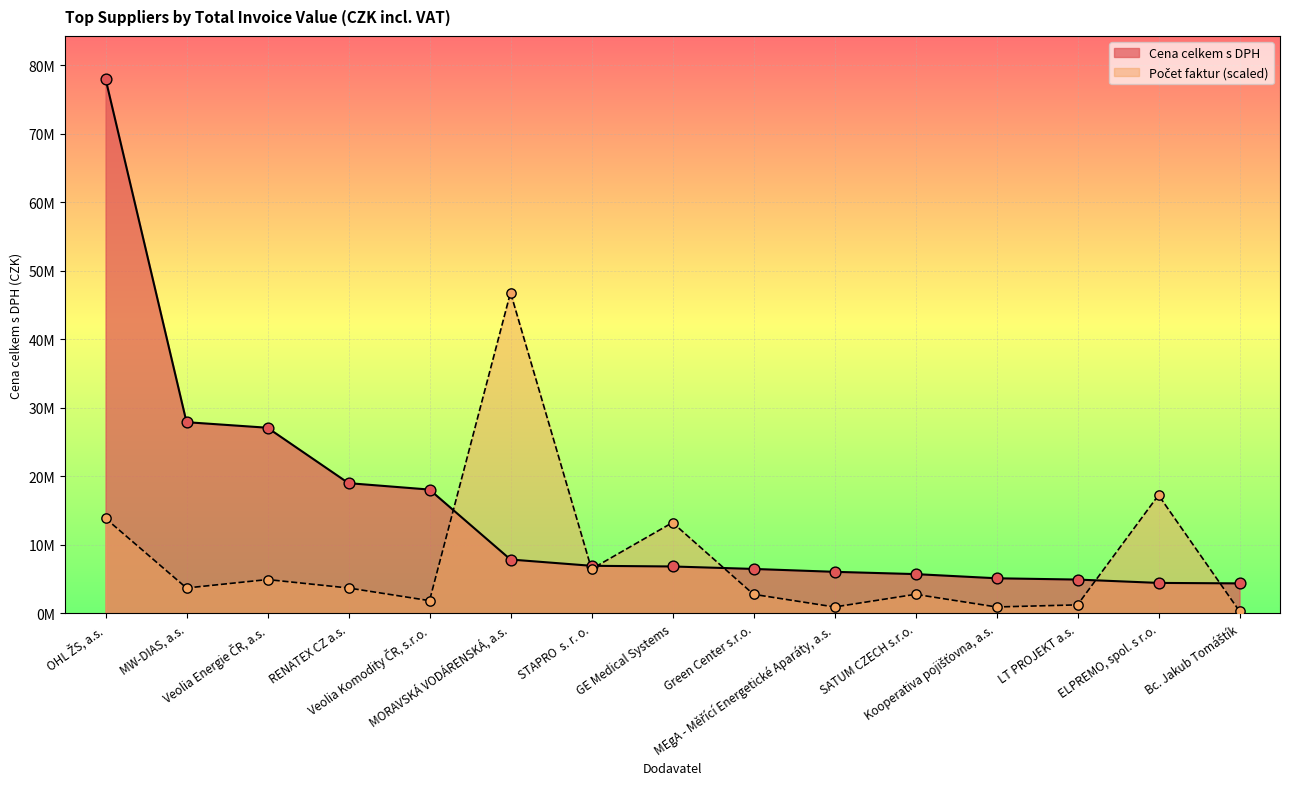

What is the total value across all series at MEgA - Měřící Energetické Aparáty, a.s.?

6979920.8